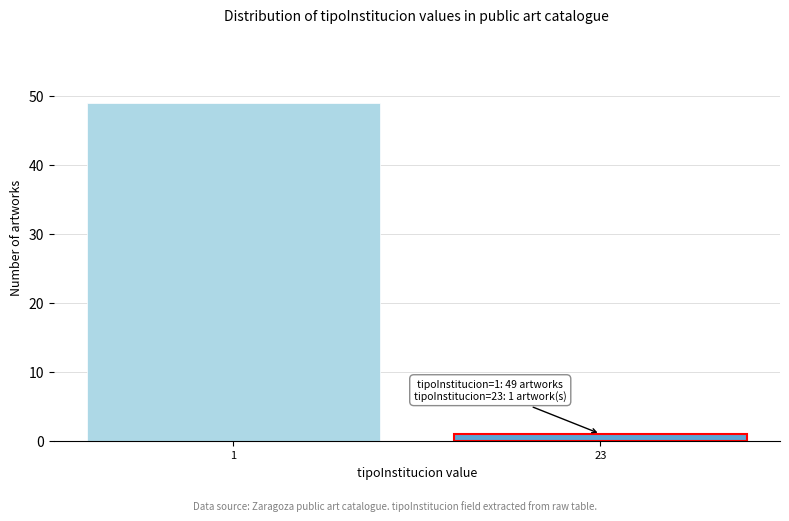

Reading left to right, transcribe all the data shown in this chart.

49	1